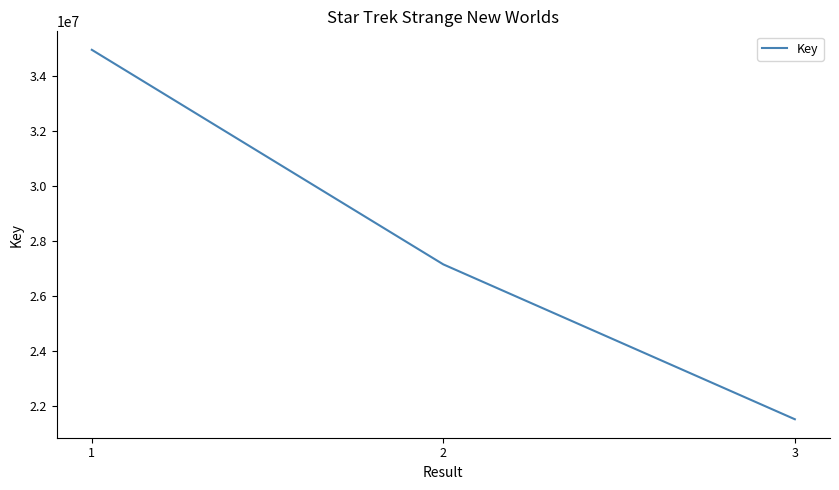

Count the number of data series in this chart.

1